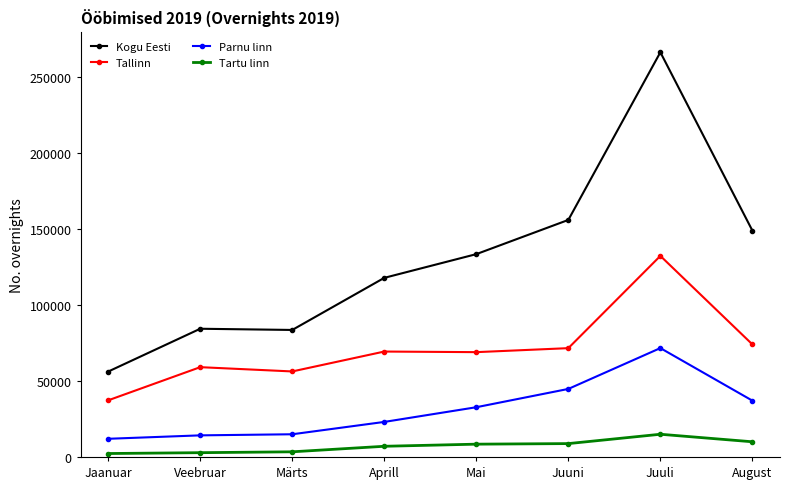

List the series in order of their peak value, highest first.

Kogu Eesti, Tallinn, Parnu linn, Tartu linn